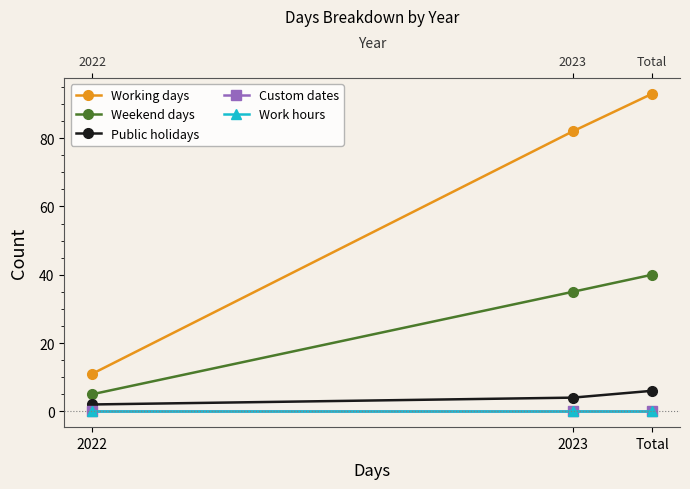

What is the minimum value for Working days?

11